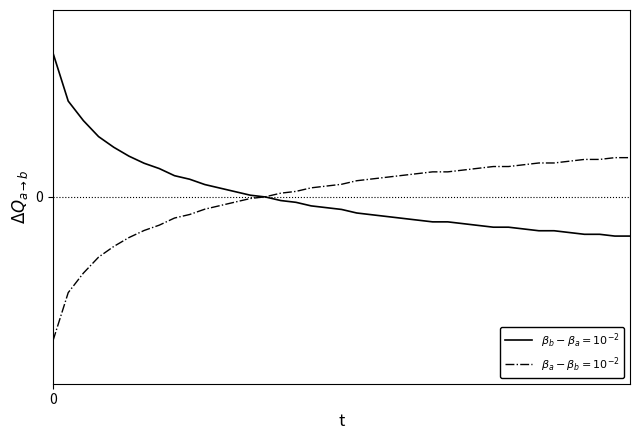

Does the chart display data point markers on the line(s)?

No